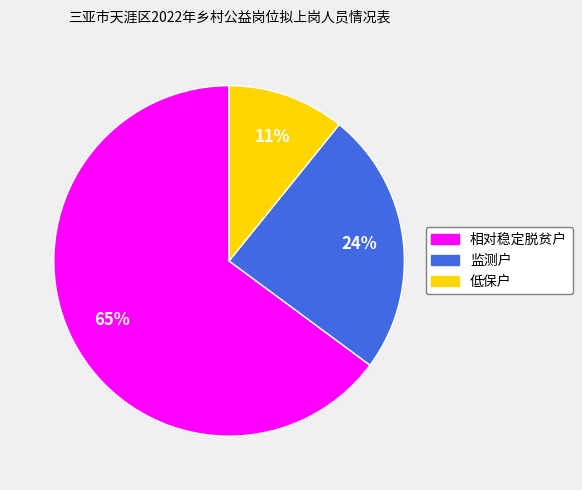

What percentage is the 低保户 slice, to the nearest percent?

11%